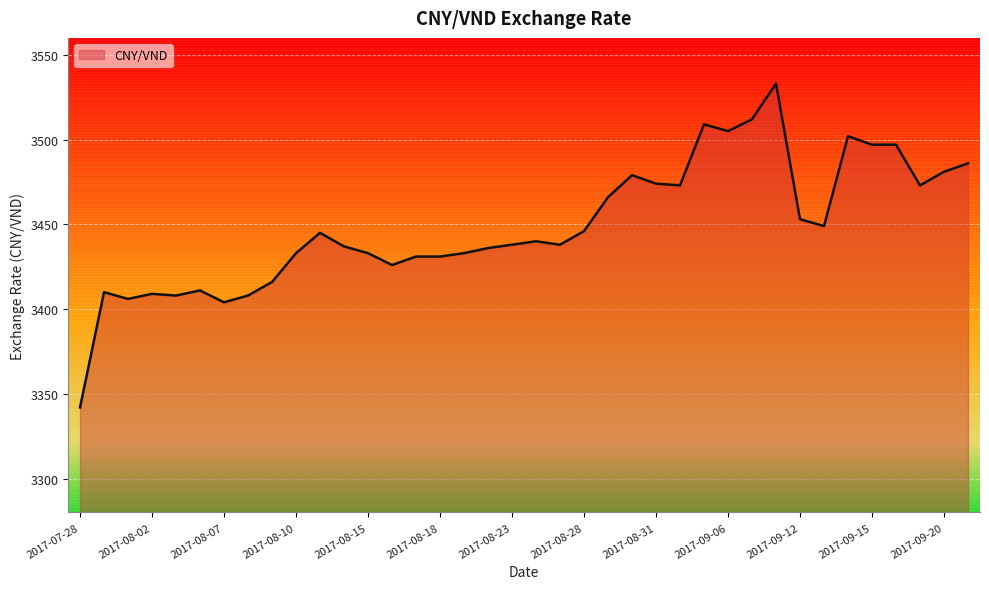

What is the difference between the maximum and minimum values?

191